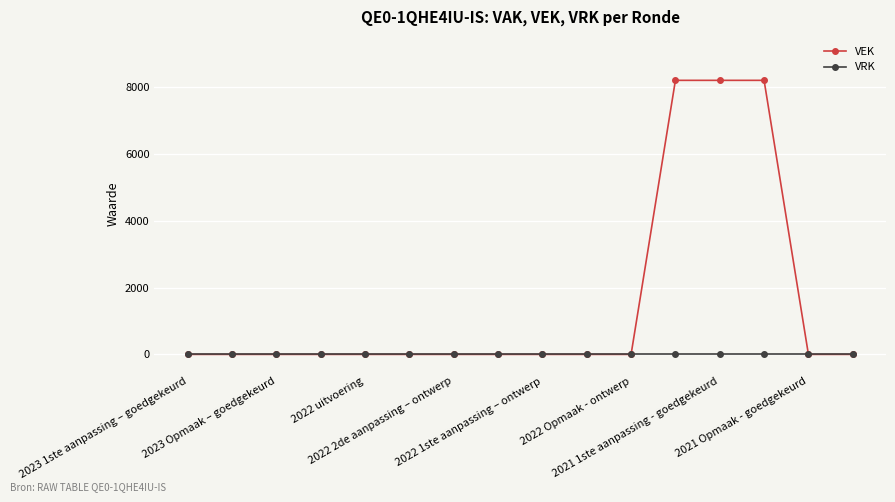

At how many categories does at least one series exceed 113?

3